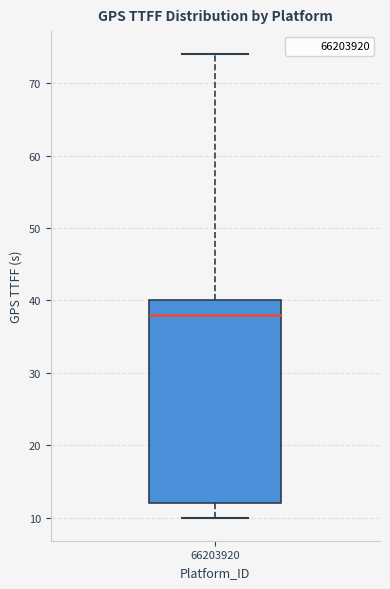

Read this box plot against the y-axis: the position of the median line, the range covered by the box, and the ends of both whiskers. The values are not printed on the chart, so give them approximately, as read against the axis.

median 38, box 12 to 40, whiskers 10 to 74